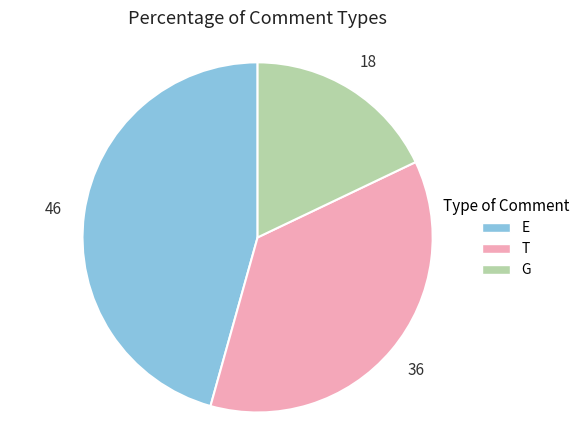

Between G and T, which is larger?

T